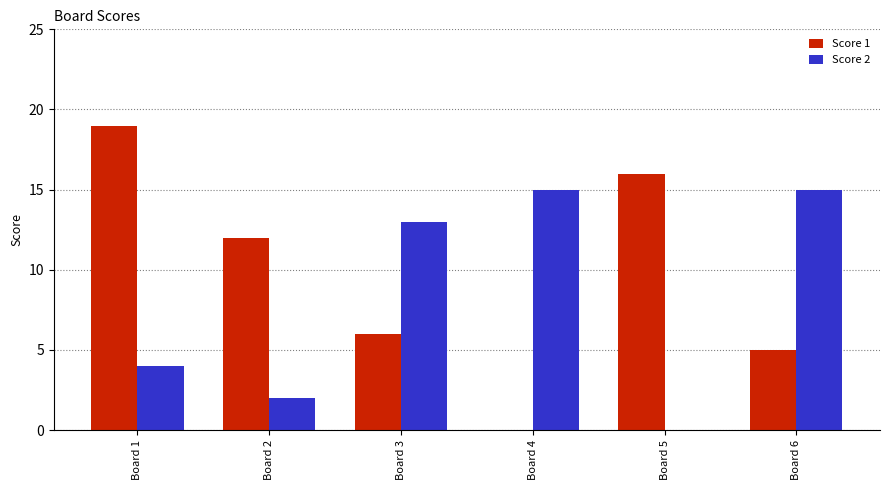

Which category has the highest value across all series?

Board 1